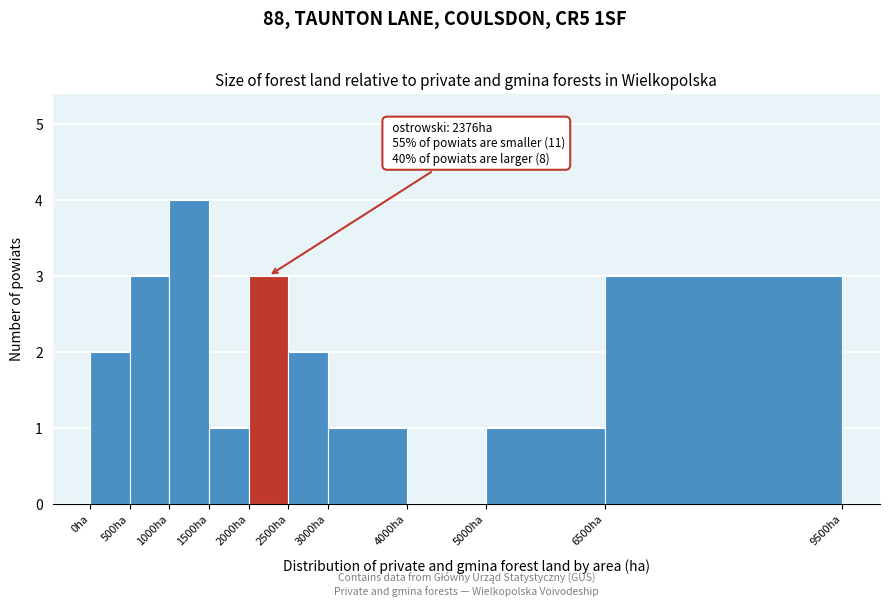

Over which range of the x-axis is the bar tallest?

1000 to 1500